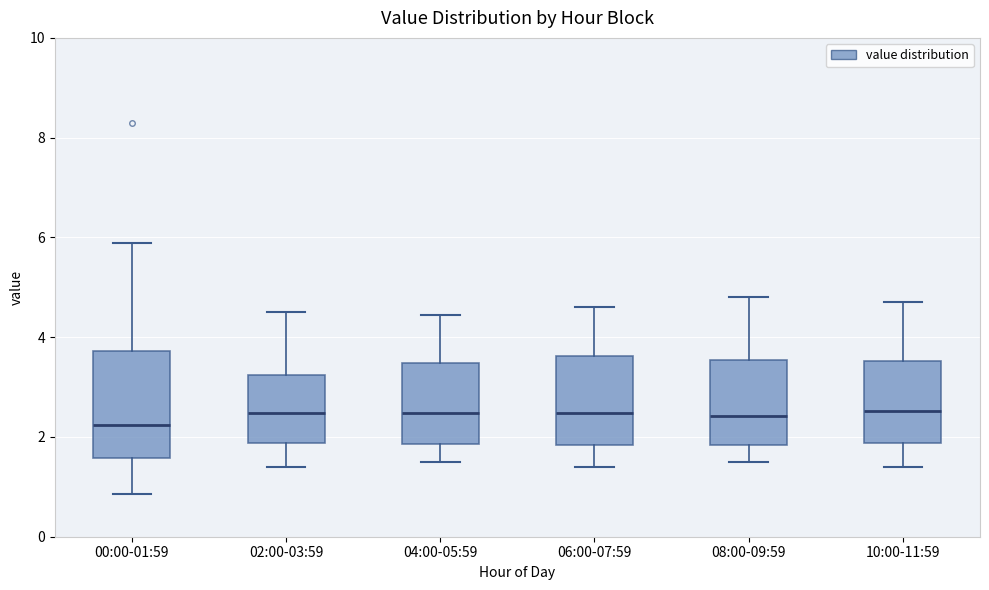

Which box is the tallest, from its lower edge to its upper edge?

00:00-01:59